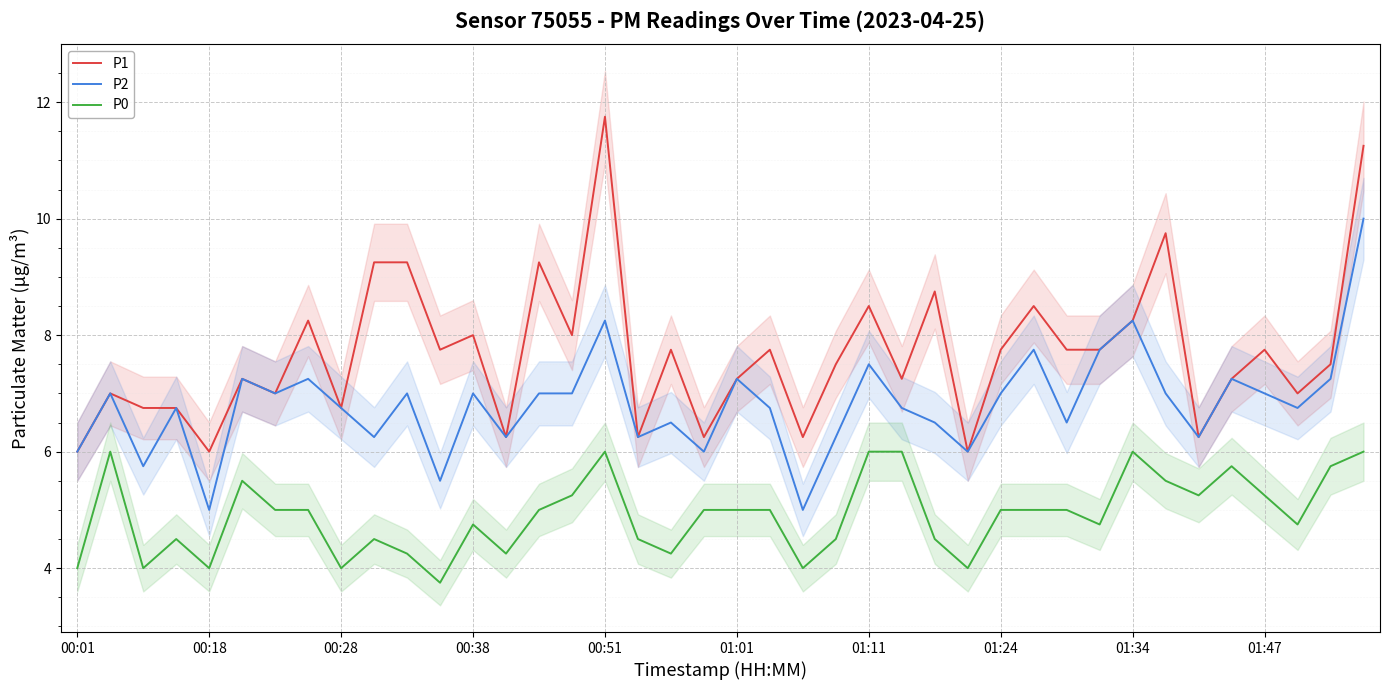

True or false: P0 and P1 cross at least once.

False